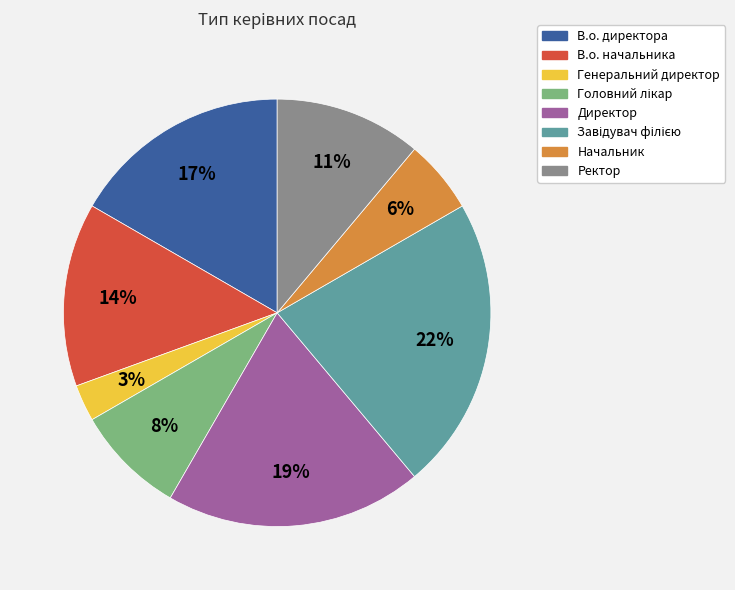

Which category has the smallest portion of the pie?

Генеральний директор